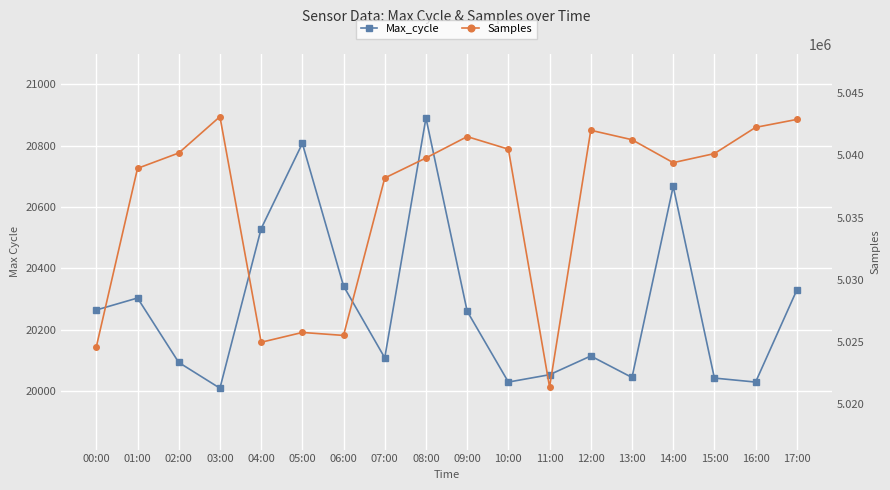

Which series changed the most between 12:00 and 17:00?

Samples